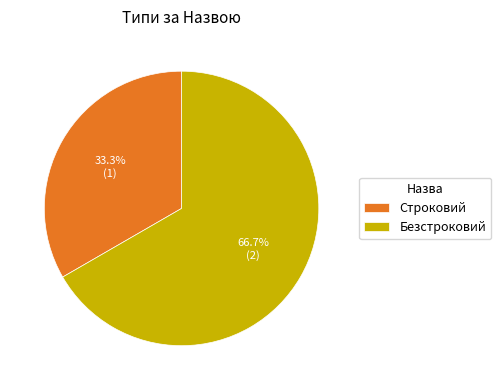

How many slices are in this pie chart?

2